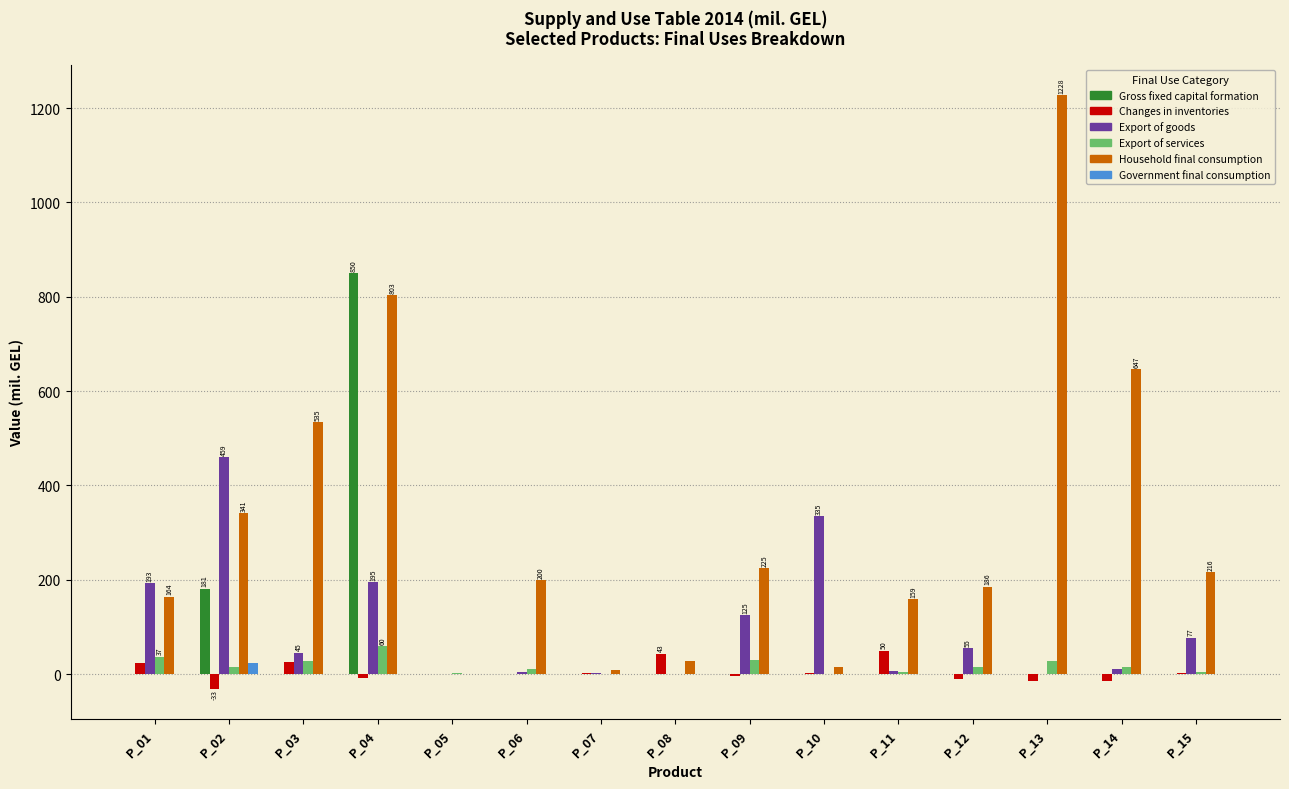

The Household final consumption series shows 216.3 at P_15. True or false?

True